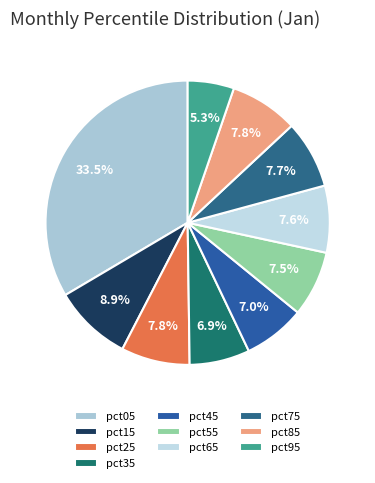

To the nearest percent, what is the average slice percentage?

10%